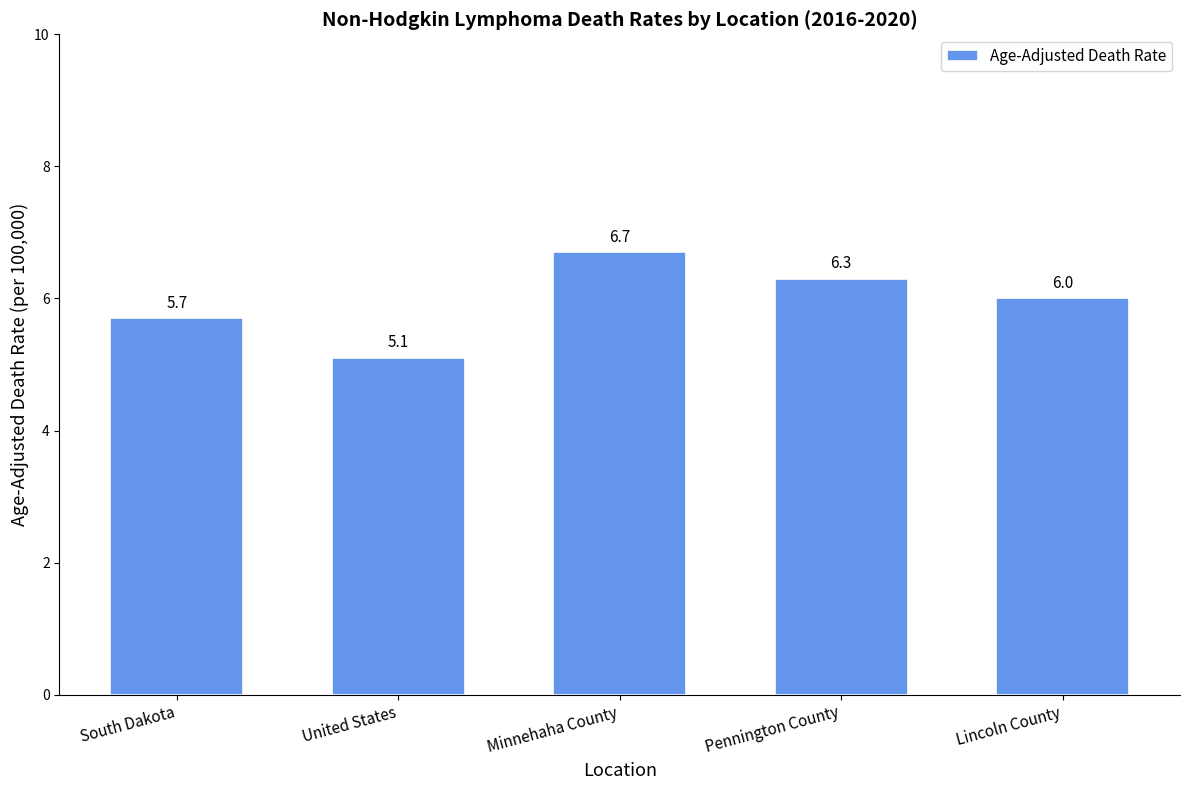

Rank the categories by value from lowest to highest.

United States, South Dakota, Lincoln County, Pennington County, Minnehaha County